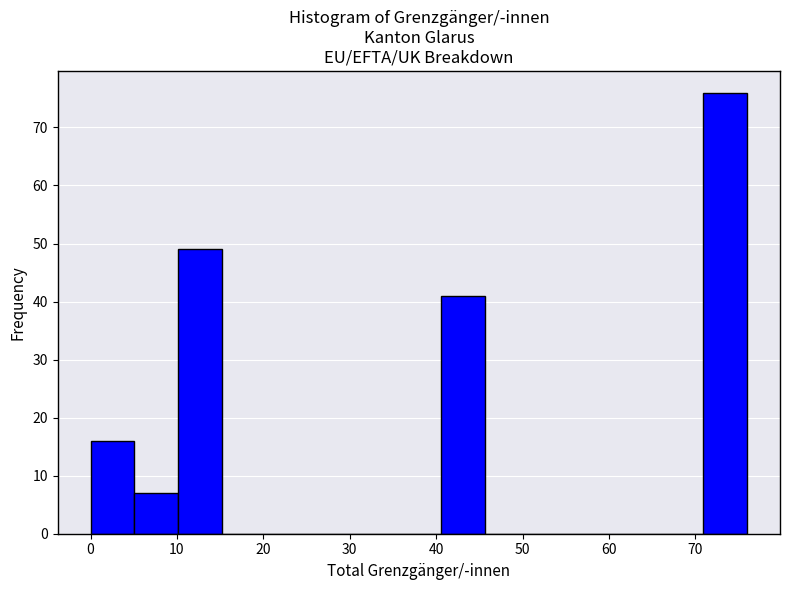

What is the height of the bar covering 10 to 15 on the x-axis? Neither the bar edges nor the heights are printed on the chart, so give them approximately, as read against the axes.

49